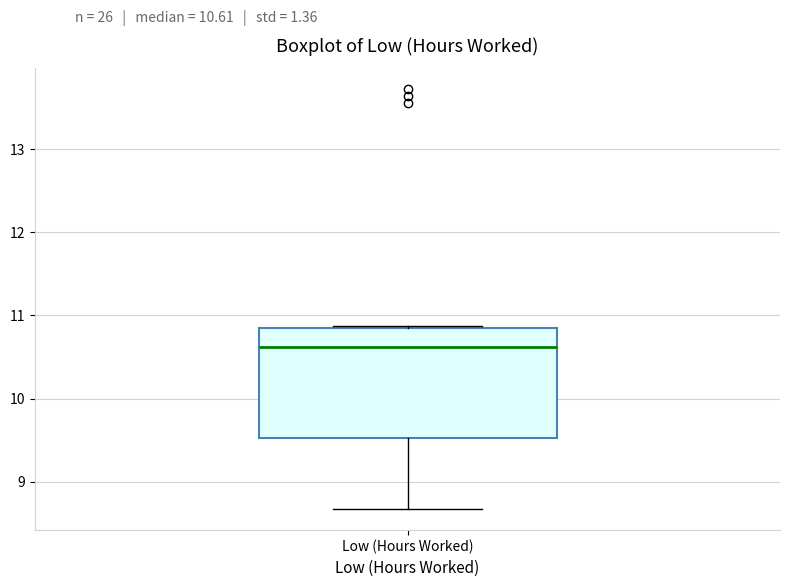

Read this box plot against the y-axis: the position of the median line, the range covered by the box, and the ends of both whiskers. The values are not printed on the chart, so give them approximately, as read against the axis.

median 10.6, box 9.5 to 10.8, whiskers 8.7 to 10.9